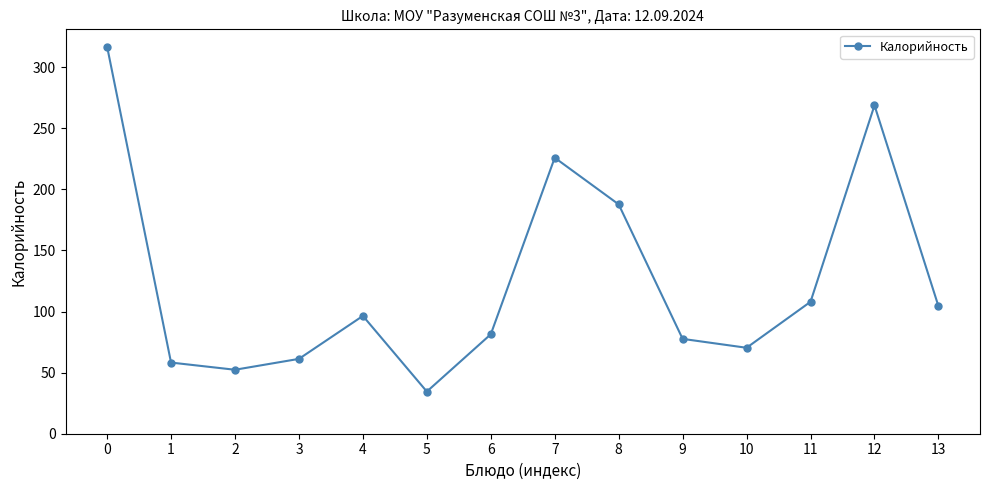

True or false: the data has more than 1 interior local peaks.

True